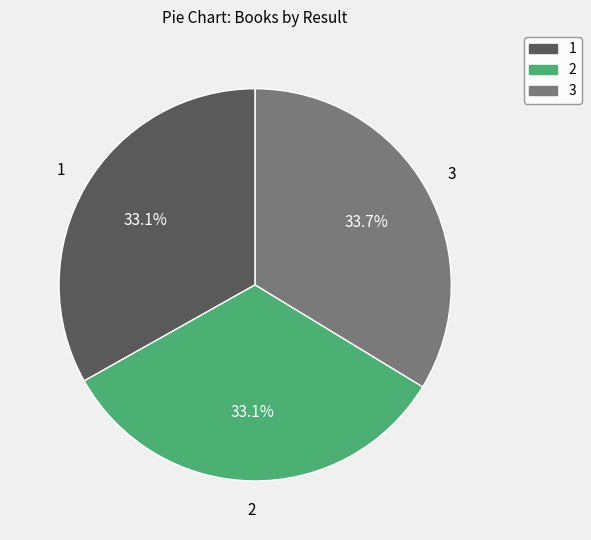

What is the total percentage of 1 and 3?

66.9%